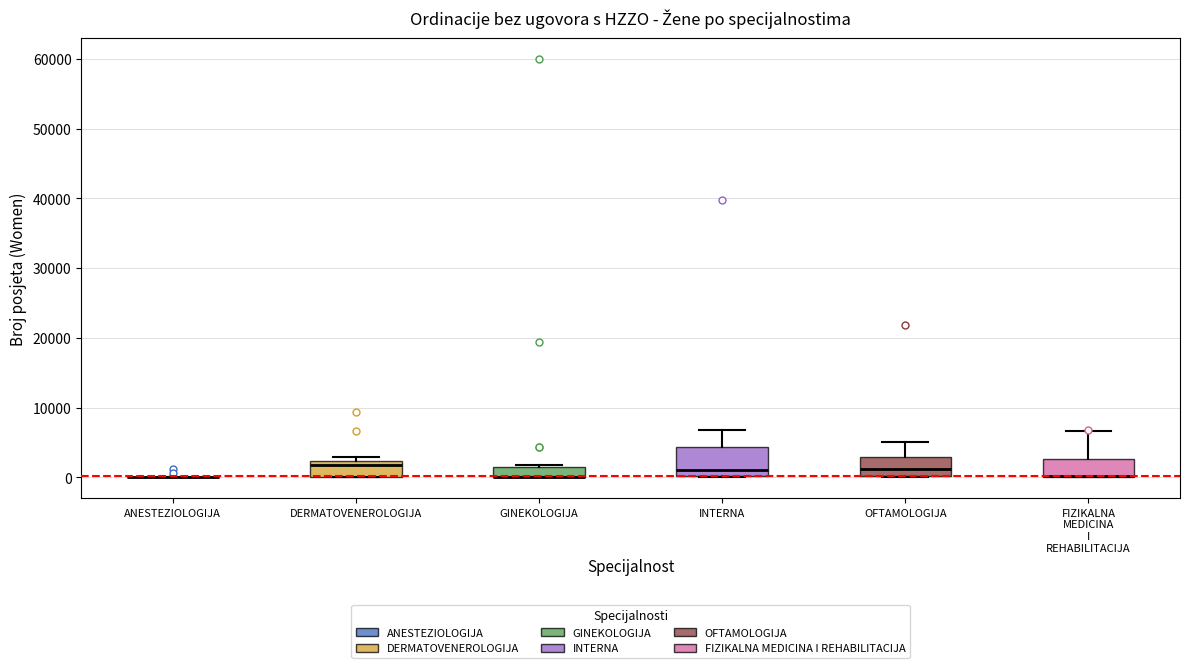

Which box is the tallest, from its lower edge to its upper edge?

INTERNA